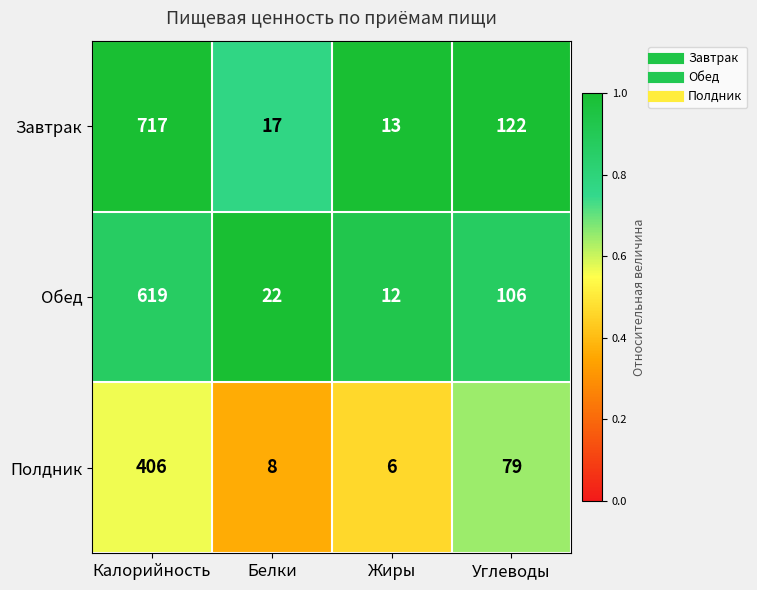

What value does the Обед series have at Белки, to the nearest 10?

20